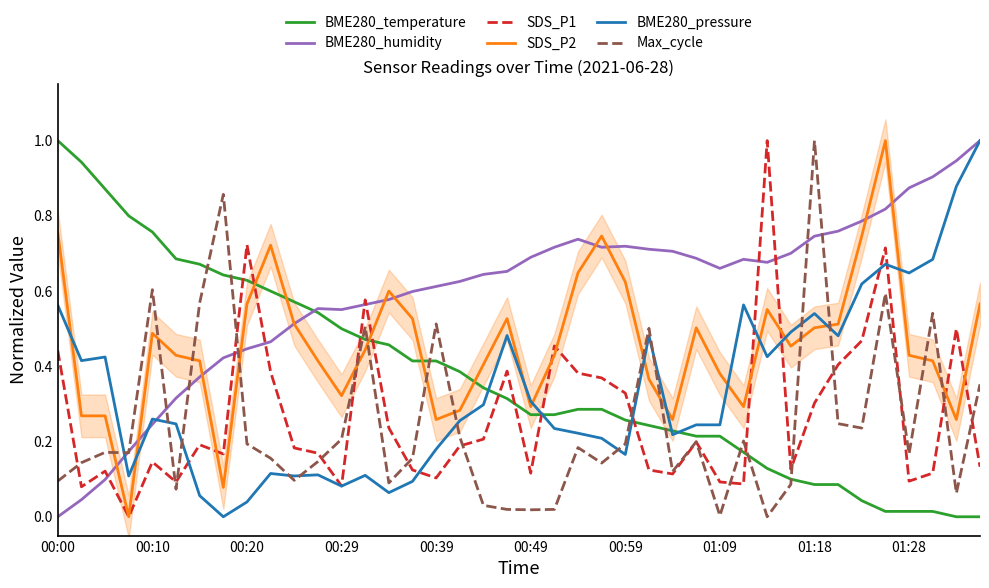

Which series ends up on top after the final intersection of BME280_temperature and Max_cycle?

Max_cycle